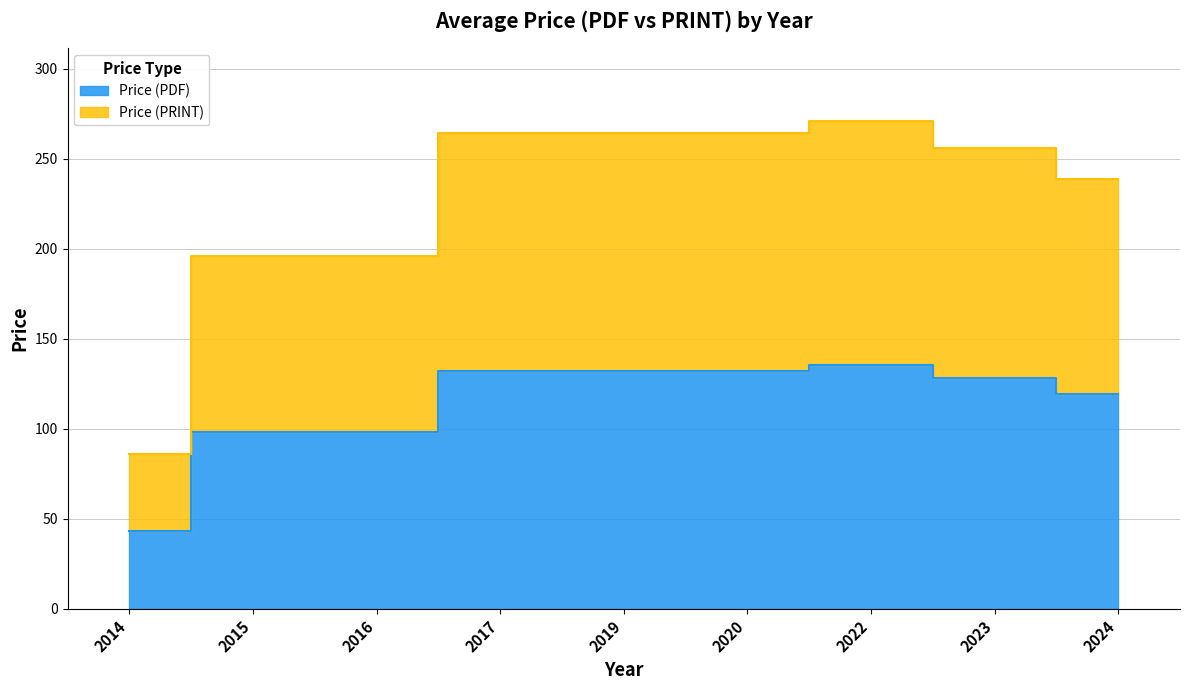

What is the difference between the maximum and minimum values in the Price (PRINT) series?

184.7